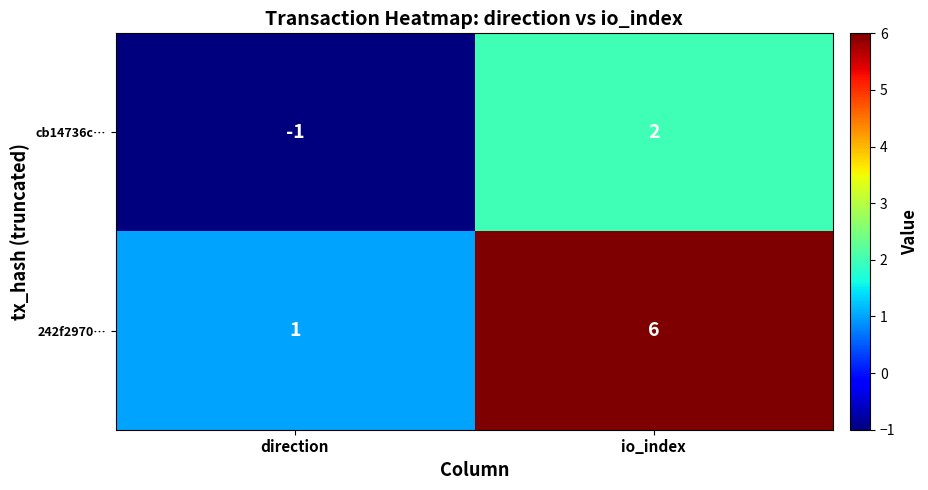

Which series has the largest total across all categories?

242f2970…